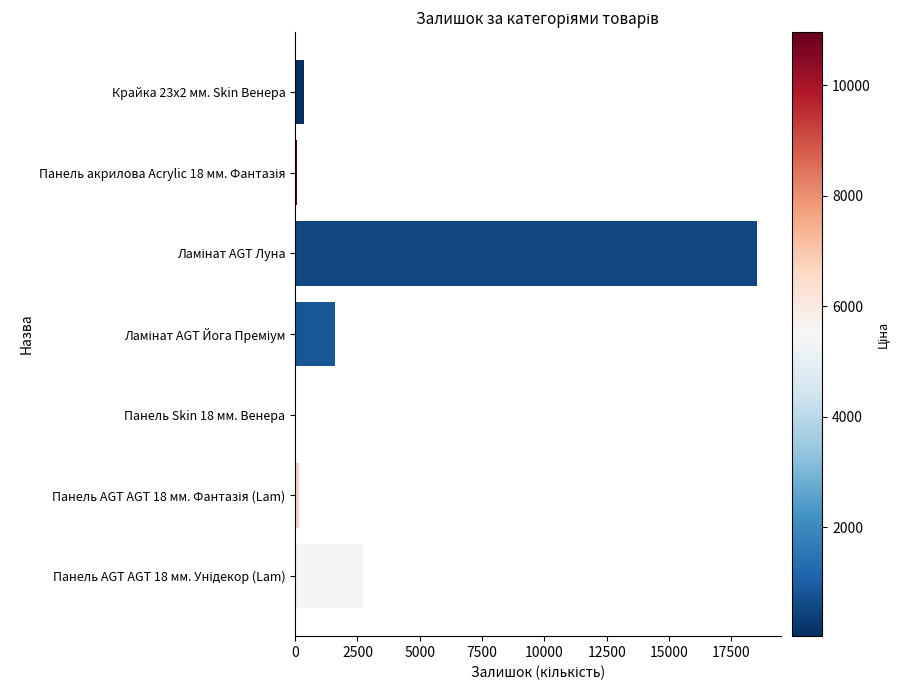

What is the maximum value shown in the chart?

18542